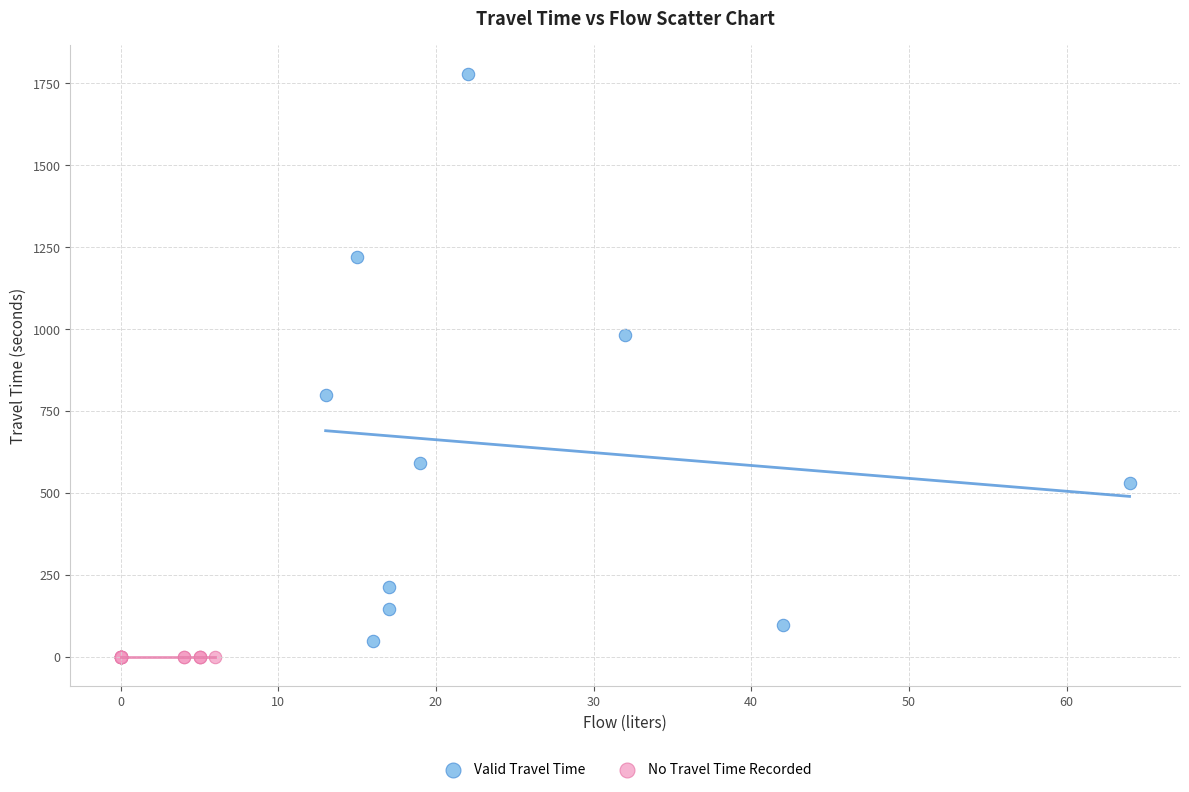

Which series reaches the maximum Y coordinate?

Valid Travel Time